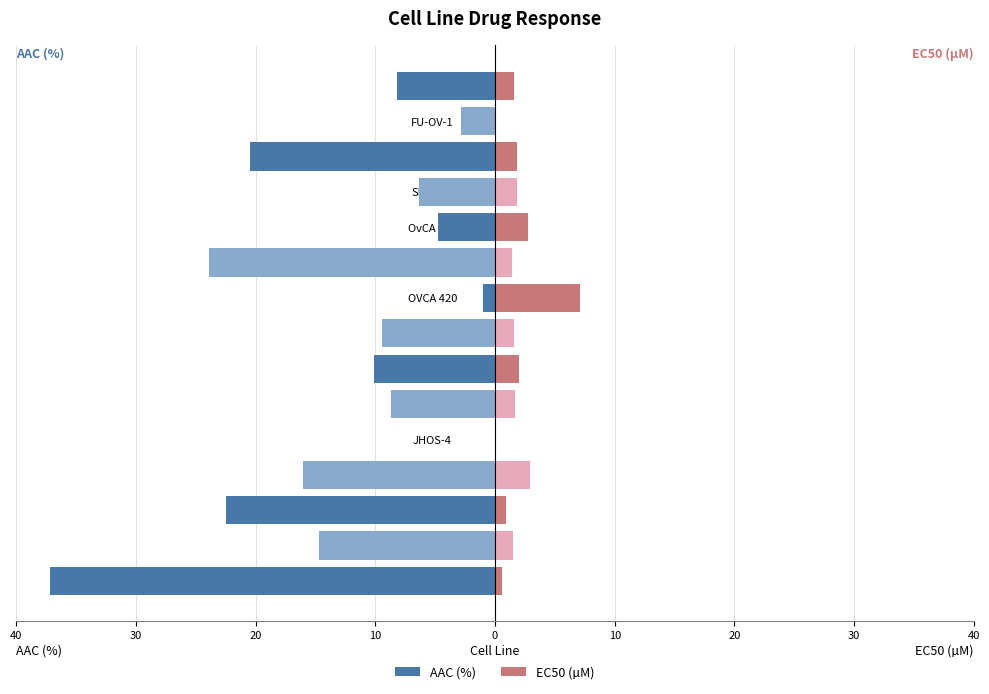

What is the difference between the EC50 (µM) values at OV-90 and FU-OV-1?

2.8